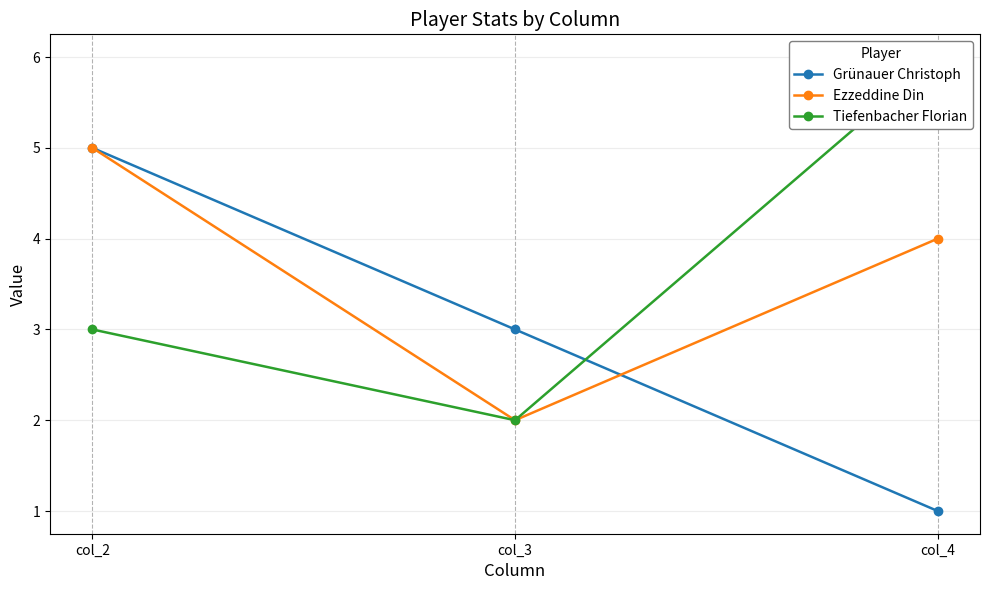

What is the difference between the Tiefenbacher Florian values at col_2 and col_3?

1